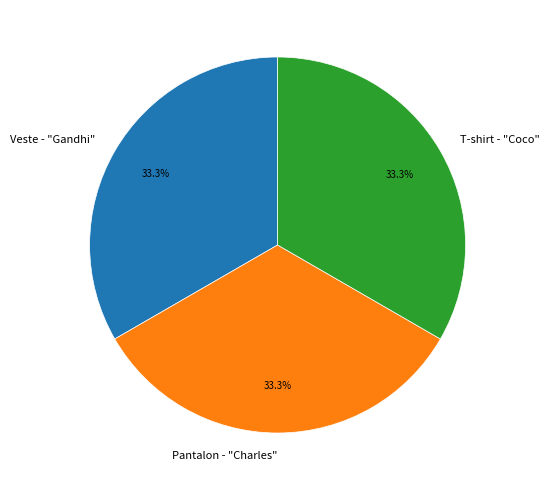

To the nearest percent, what is the combined percentage of T-shirt - "Coco" and Veste - "Gandhi"?

67%